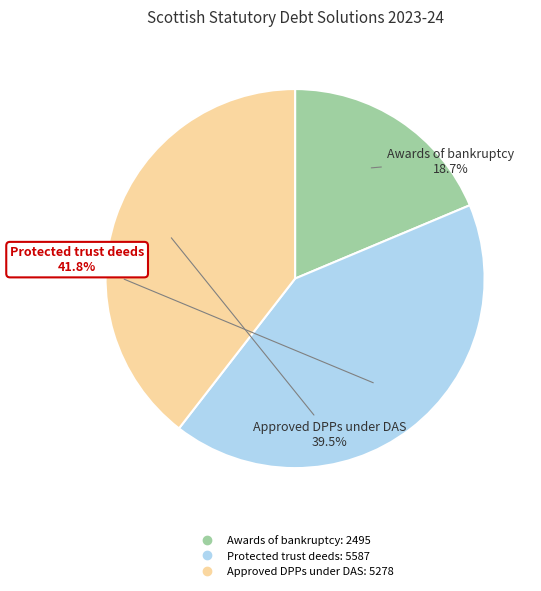

How many segments does this pie chart have?

3